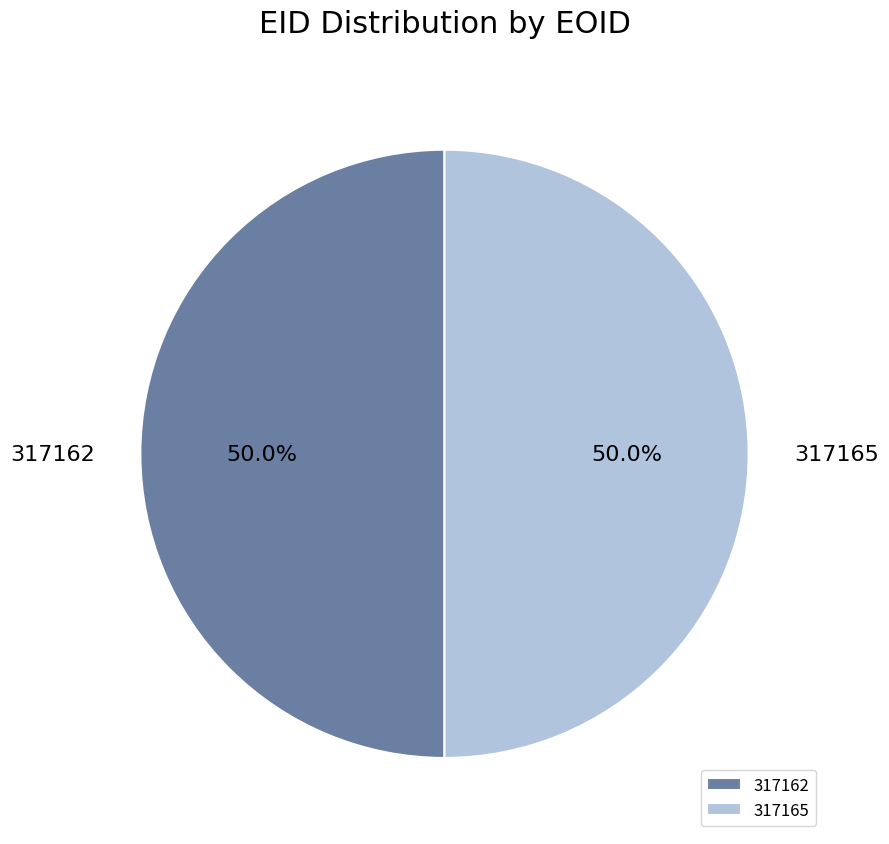

How many slices are in this pie chart?

2